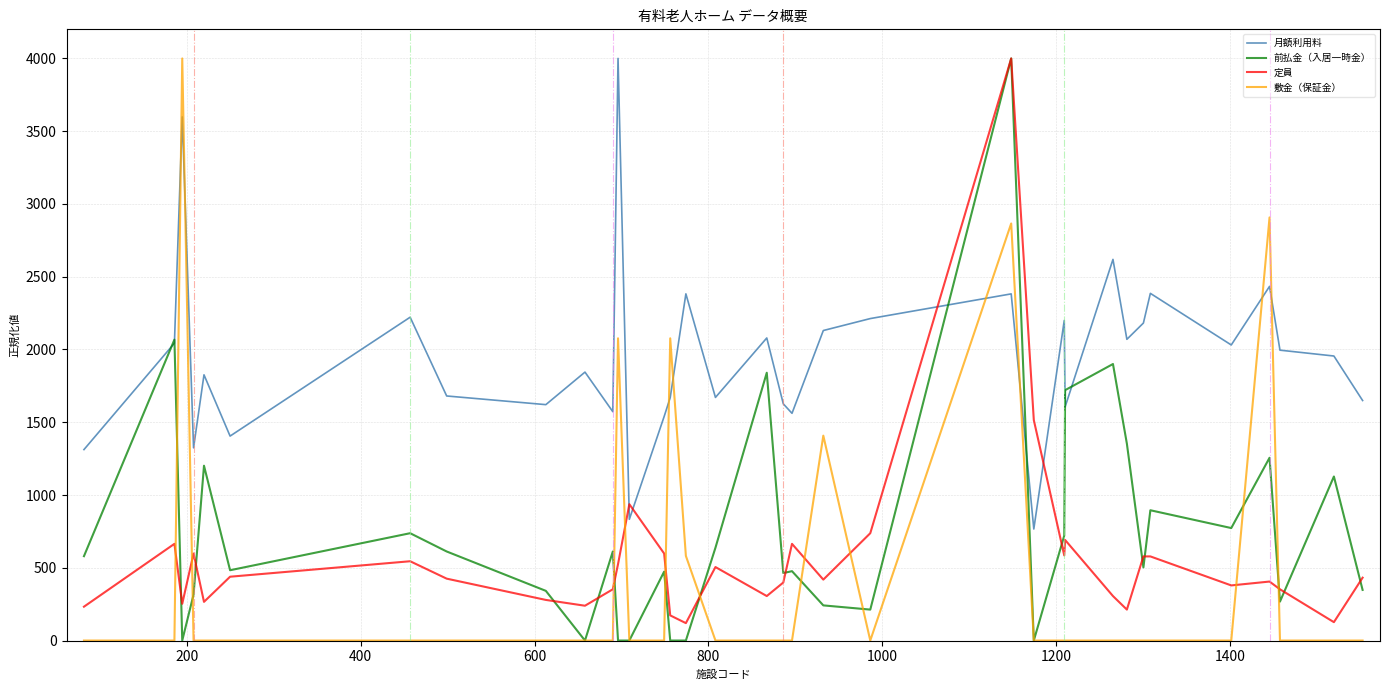

What is the average value of the 前払金（入居一時金） series?

747.4